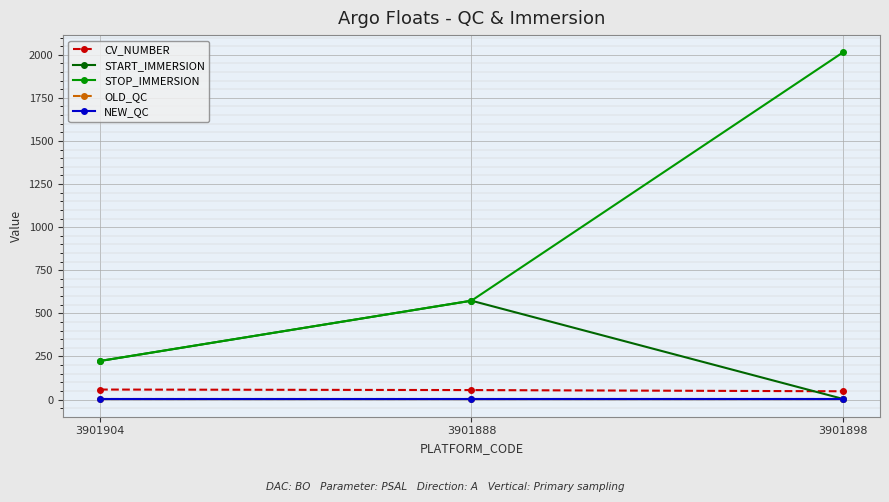

What is the total value across all series at 3901898?

2069.2